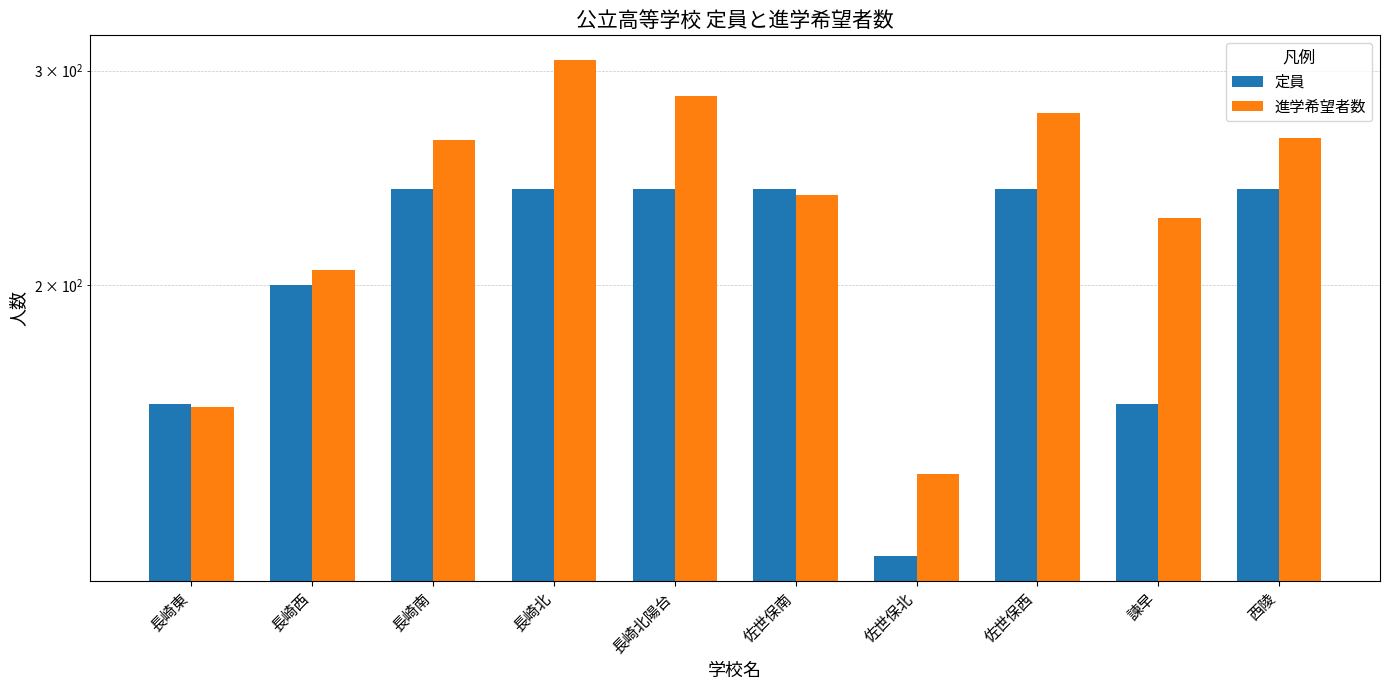

What is the difference between the 進学希望者数 values at 佐世保南 and 長崎東?

78